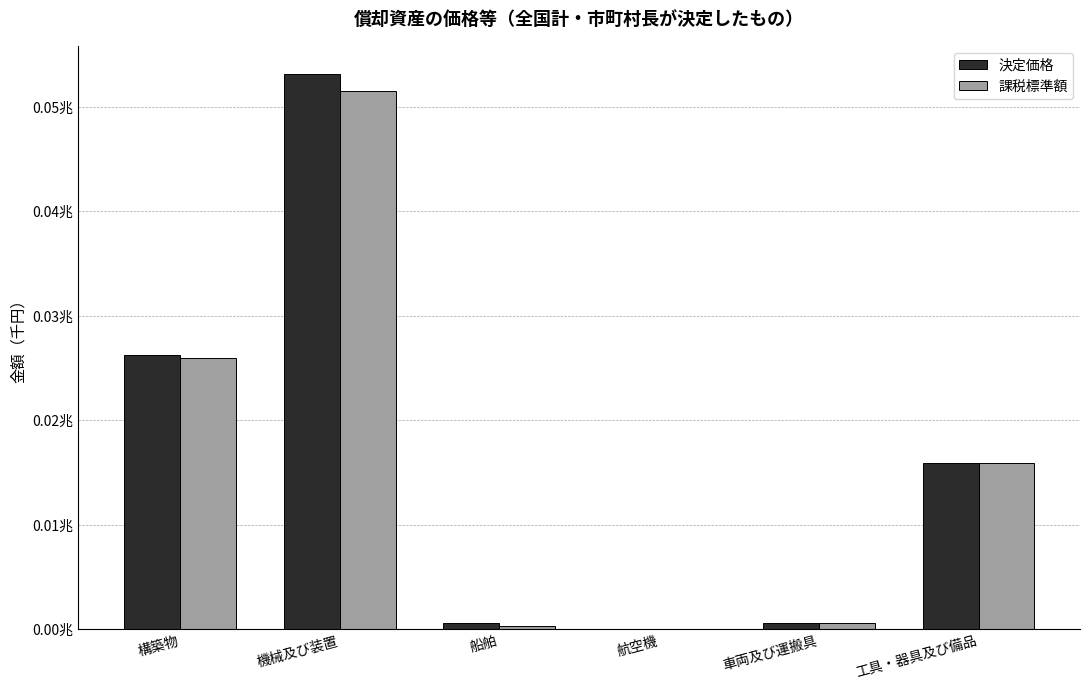

Does the chart contain stacked bars?

No